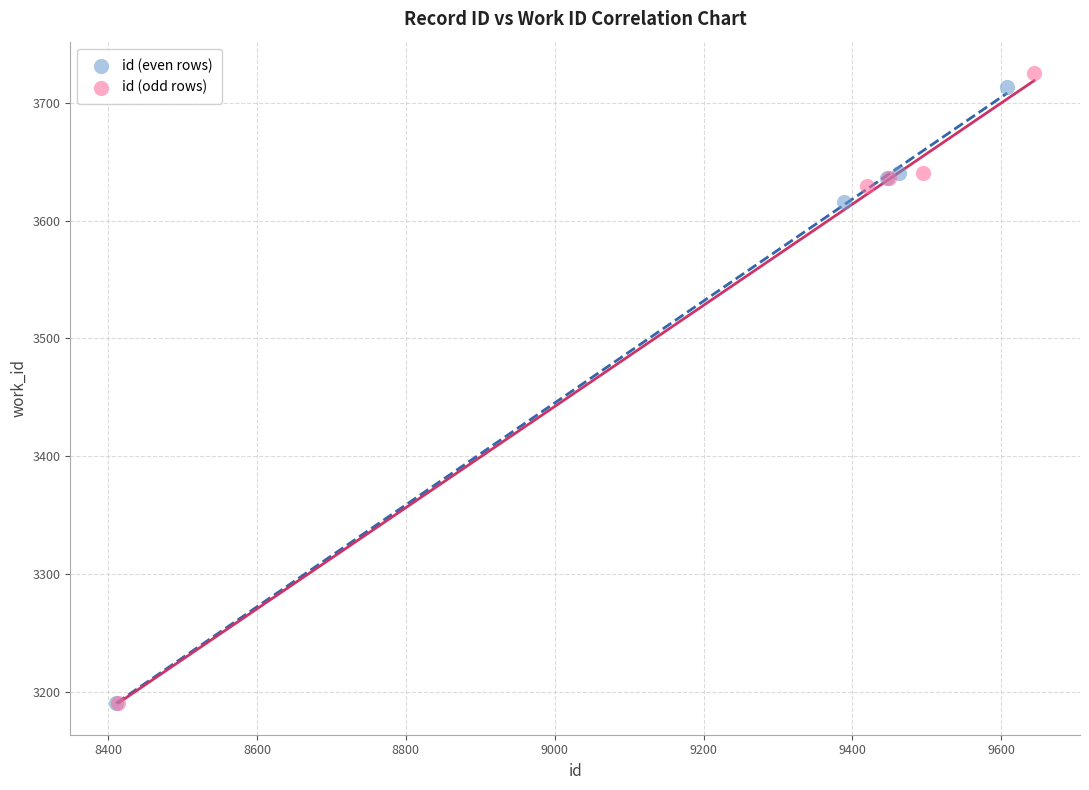

Which series has the widest spread of Y values?

id (odd rows)